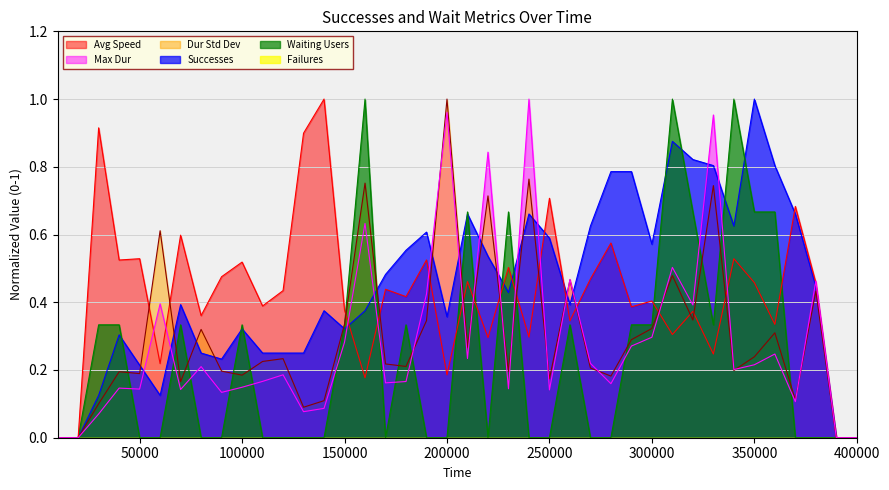

True or false: Avg Speed has a value of 0.5 at 210000.

True